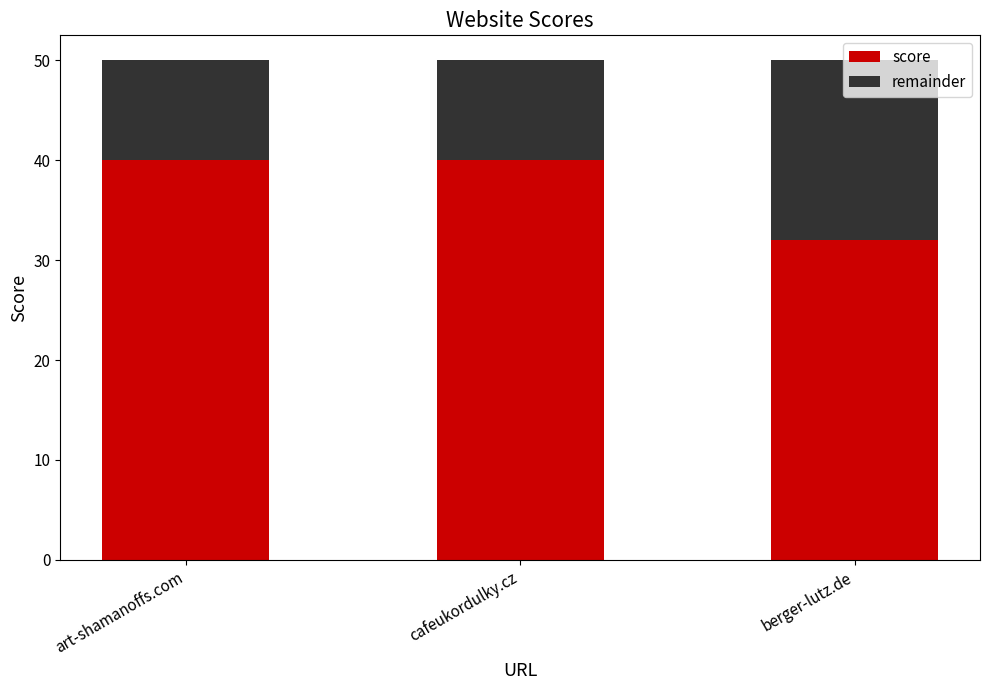

Is it true that score equals 40 at cafeukordulky.cz?

True